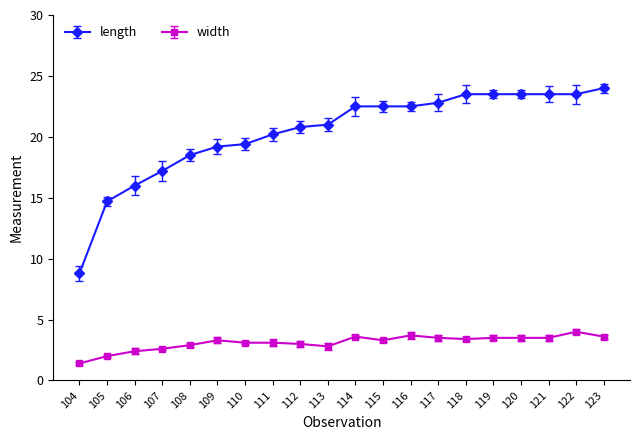

Is it true that width equals 1.3 at 115?

False